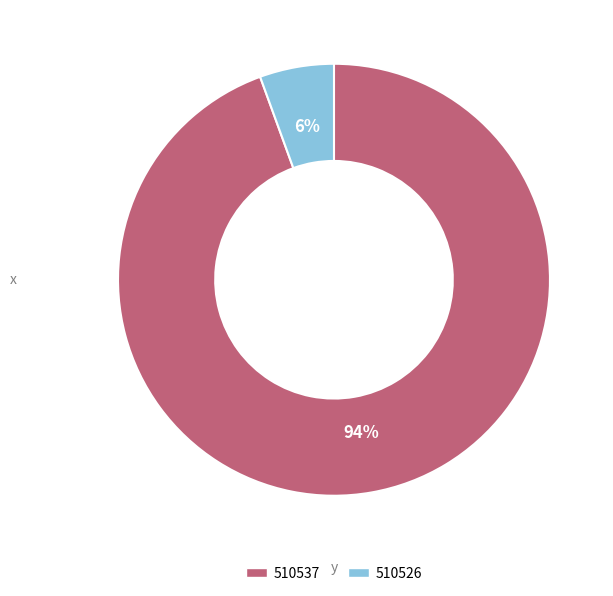

To the nearest percent, what is the combined percentage of 510526 and 510537?

100%